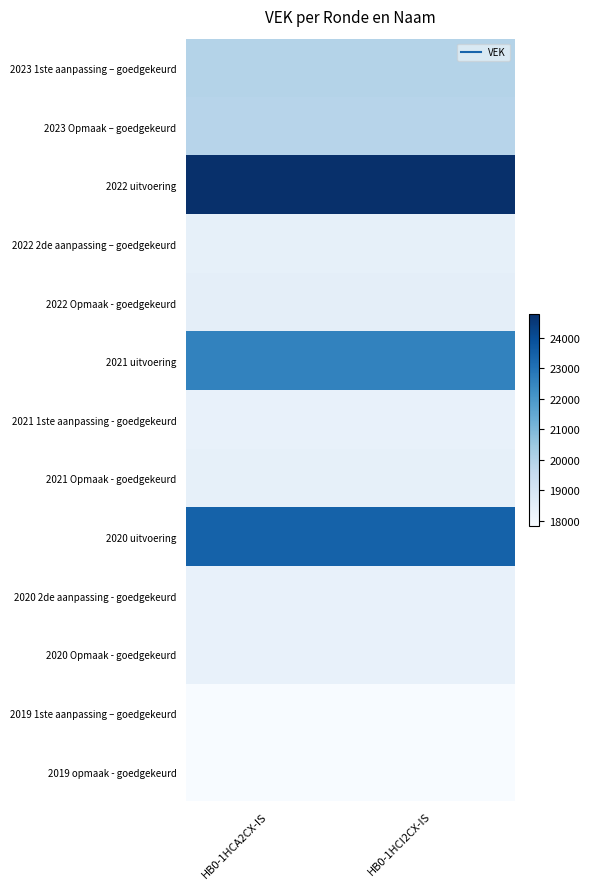

Reading left to right, list all the values displayed in this chart.

2023 1ste aanpassing – goedgekeurd: HB0-1HCA2CX-IS=19979	HB0-1HCI2CX-IS=19979
2023 Opmaak – goedgekeurd: HB0-1HCA2CX-IS=19893	HB0-1HCI2CX-IS=19893
2022 uitvoering: HB0-1HCA2CX-IS=24774	HB0-1HCI2CX-IS=24774
2022 2de aanpassing – goedgekeurd: HB0-1HCA2CX-IS=18423	HB0-1HCI2CX-IS=18423
2022 Opmaak - goedgekeurd: HB0-1HCA2CX-IS=18514	HB0-1HCI2CX-IS=18514
2021 uitvoering: HB0-1HCA2CX-IS=22565	HB0-1HCI2CX-IS=22565
2021 1ste aanpassing - goedgekeurd: HB0-1HCA2CX-IS=18333	HB0-1HCI2CX-IS=18333
2021 Opmaak - goedgekeurd: HB0-1HCA2CX-IS=18438	HB0-1HCI2CX-IS=18438
2020 uitvoering: HB0-1HCA2CX-IS=23426	HB0-1HCI2CX-IS=23426
2020 2de aanpassing - goedgekeurd: HB0-1HCA2CX-IS=18363	HB0-1HCI2CX-IS=18363
2020 Opmaak - goedgekeurd: HB0-1HCA2CX-IS=18363	HB0-1HCI2CX-IS=18363
2019 1ste aanpassing – goedgekeurd: HB0-1HCA2CX-IS=17845	HB0-1HCI2CX-IS=17845
2019 opmaak - goedgekeurd: HB0-1HCA2CX-IS=17845	HB0-1HCI2CX-IS=17845